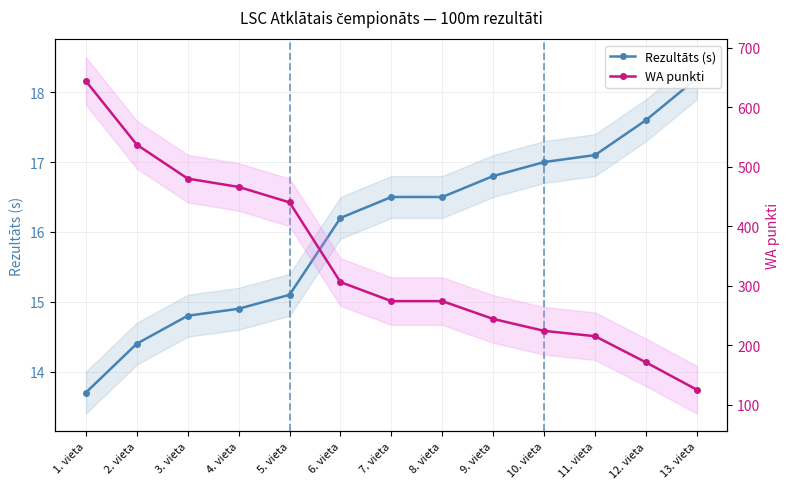

True or false: Rezultāts (s) and WA punkti cross at least once.

False